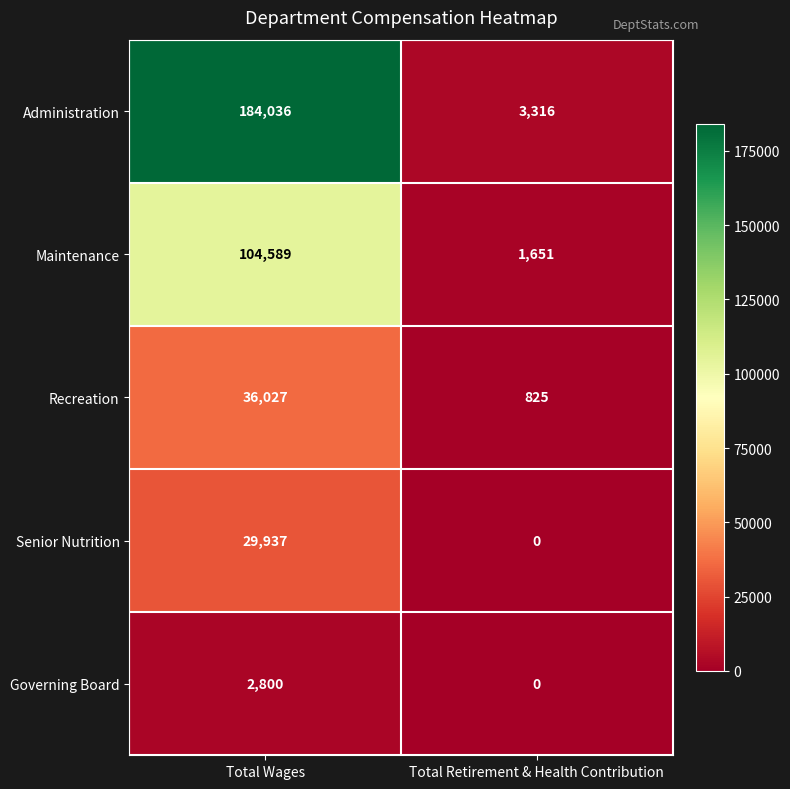

Reading left to right, what are all the values shown in this chart?

Administration: Total Wages=184036	Total Retirement & Health Contribution=3316
Maintenance: Total Wages=104589	Total Retirement & Health Contribution=1651
Recreation: Total Wages=36027	Total Retirement & Health Contribution=825
Senior Nutrition: Total Wages=29937	Total Retirement & Health Contribution=0
Governing Board: Total Wages=2800	Total Retirement & Health Contribution=0